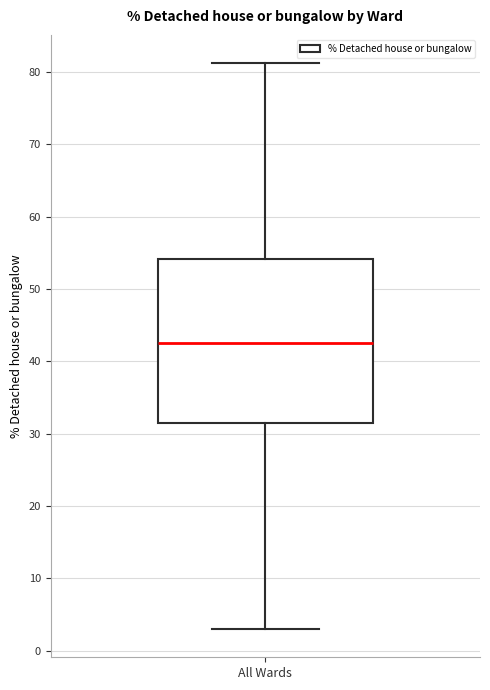

Where does the median line of the box for All Wards sit on the y-axis? The values are not printed on the chart, so give them approximately, as read against the axis.

43